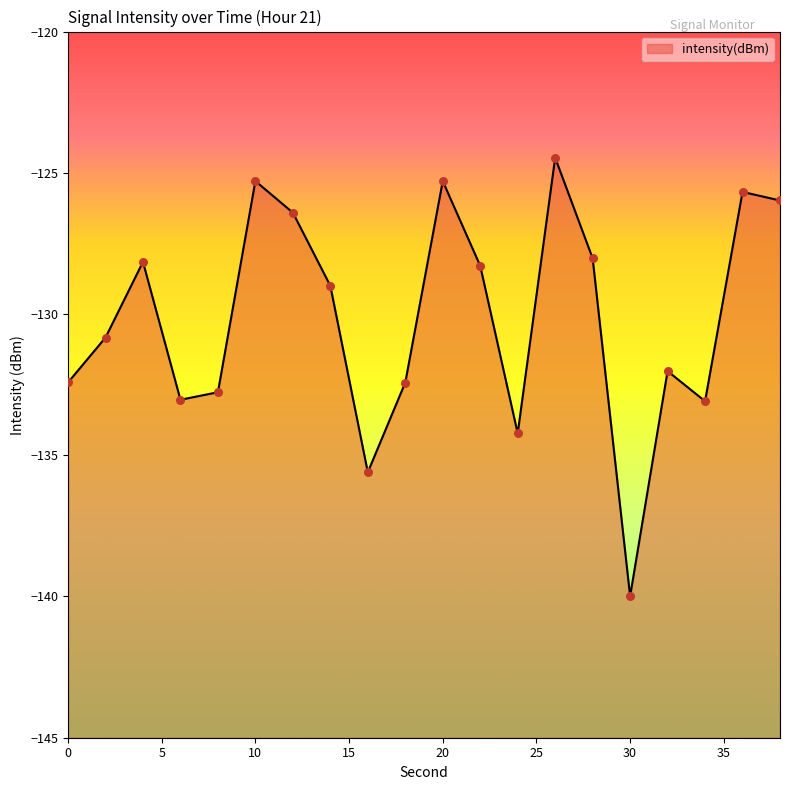

What is the change in value from 2 to 14?

+1.8